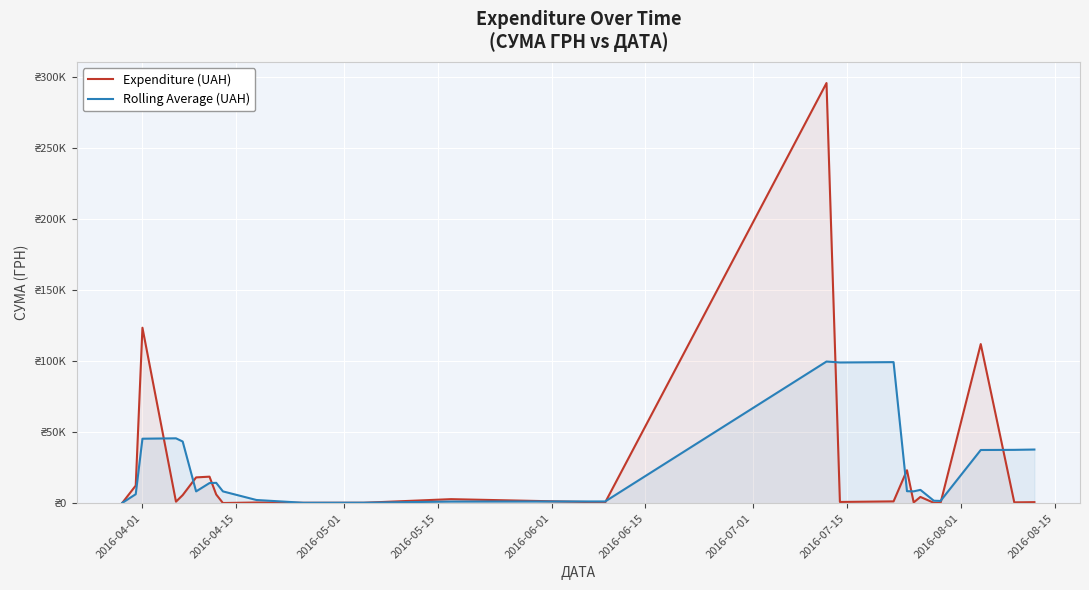

What are all the series names shown in the legend?

Expenditure (UAH), Rolling Average (UAH)